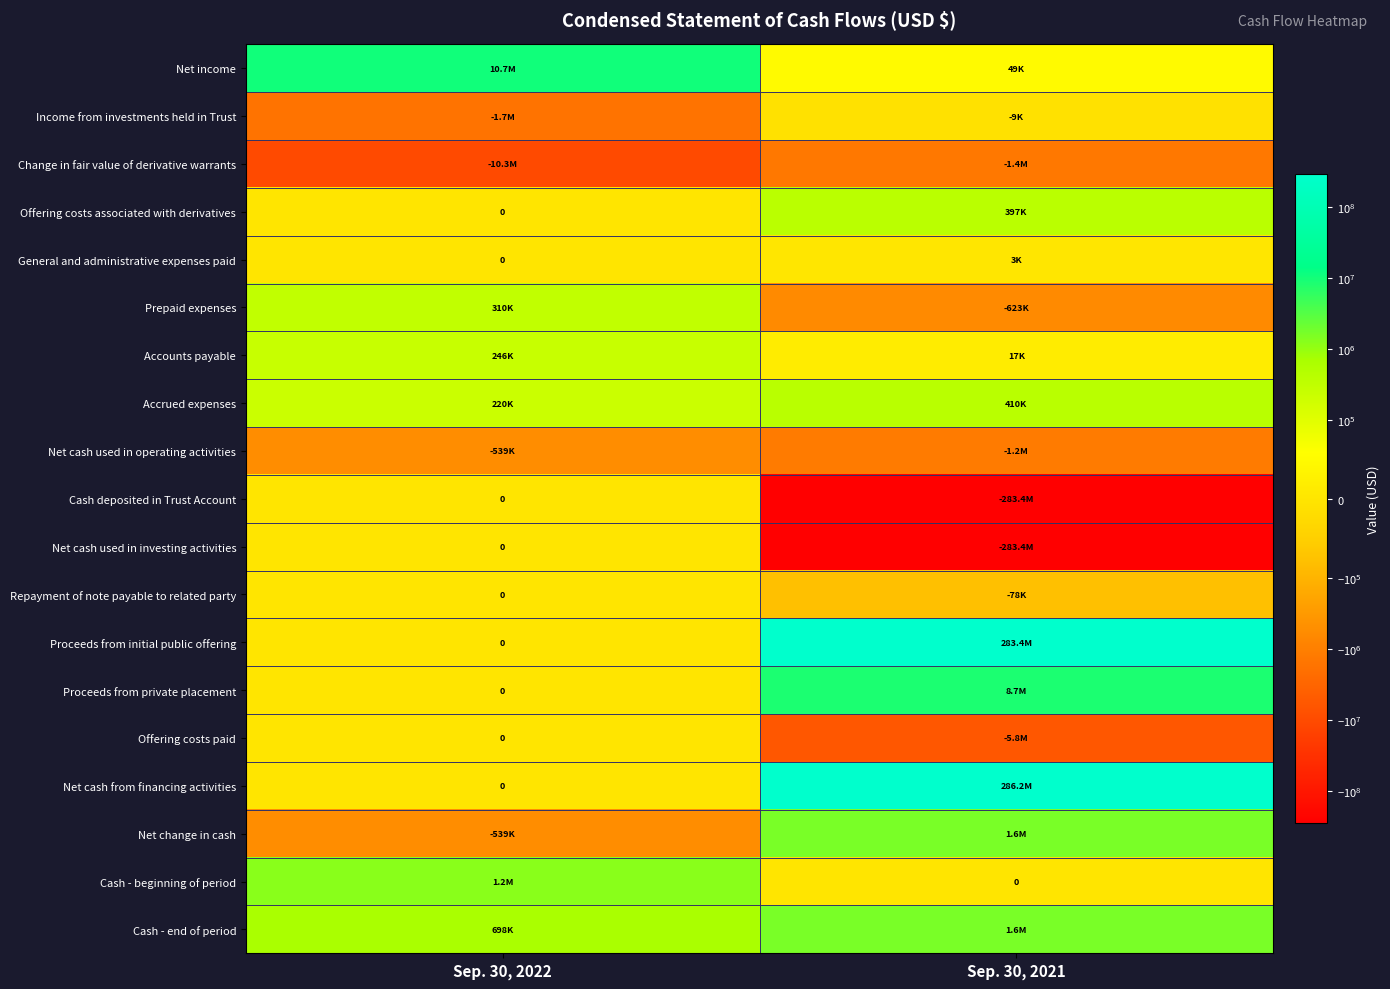

The value of Proceeds from private placement at Sep. 30, 2021 is 12968752. True or false?

False